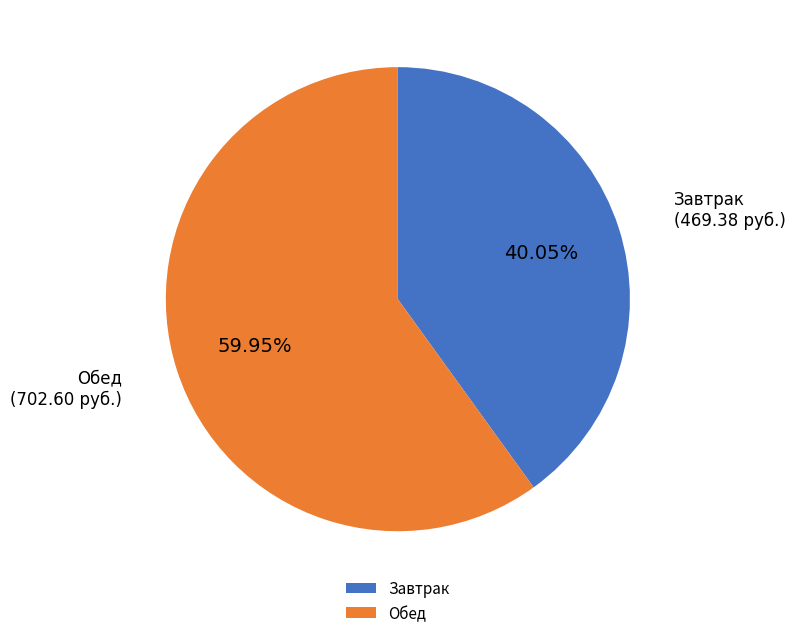

How much of the chart is everything except Завтрак?

59.9%